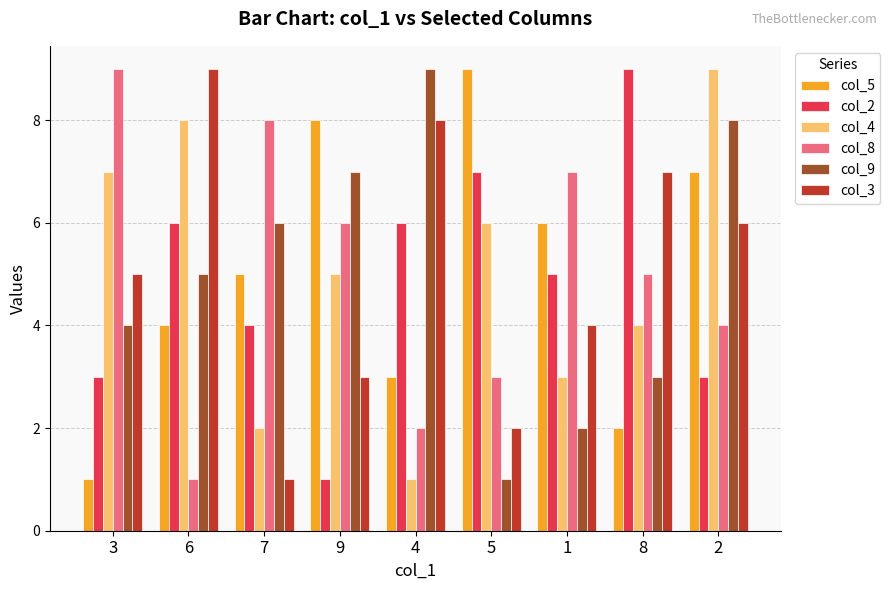

Are the bars horizontal?

No